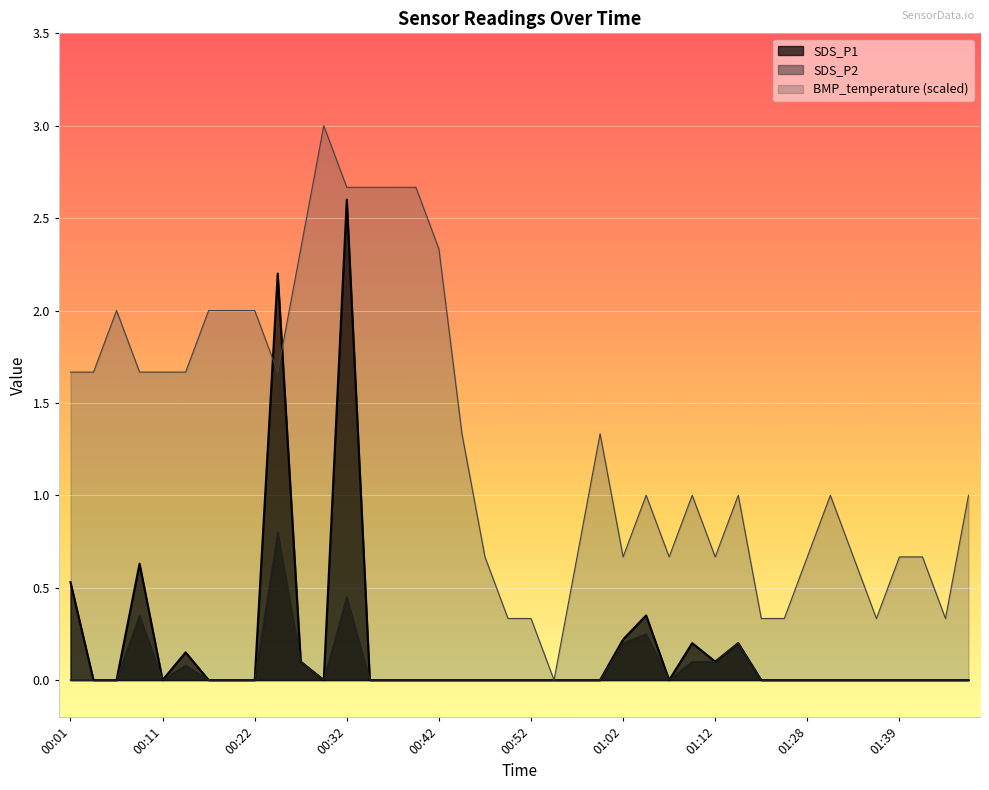

True or false: SDS_P1 and SDS_P2 cross at least once.

False